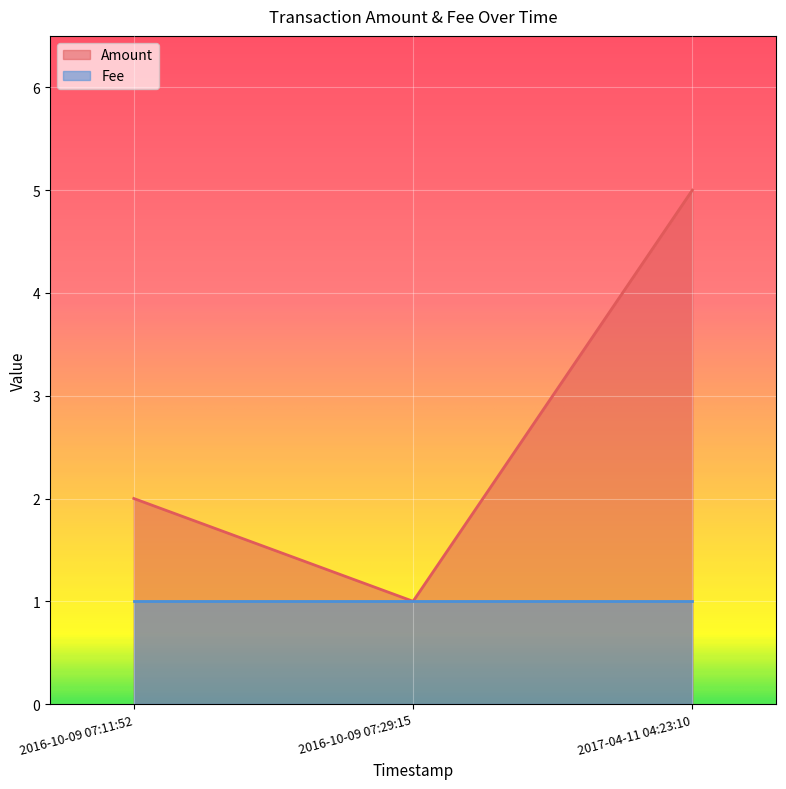

List the labels in order of value, smallest first.

2016-10-09 07:29:15, 2016-10-09 07:11:52, 2017-04-11 04:23:10